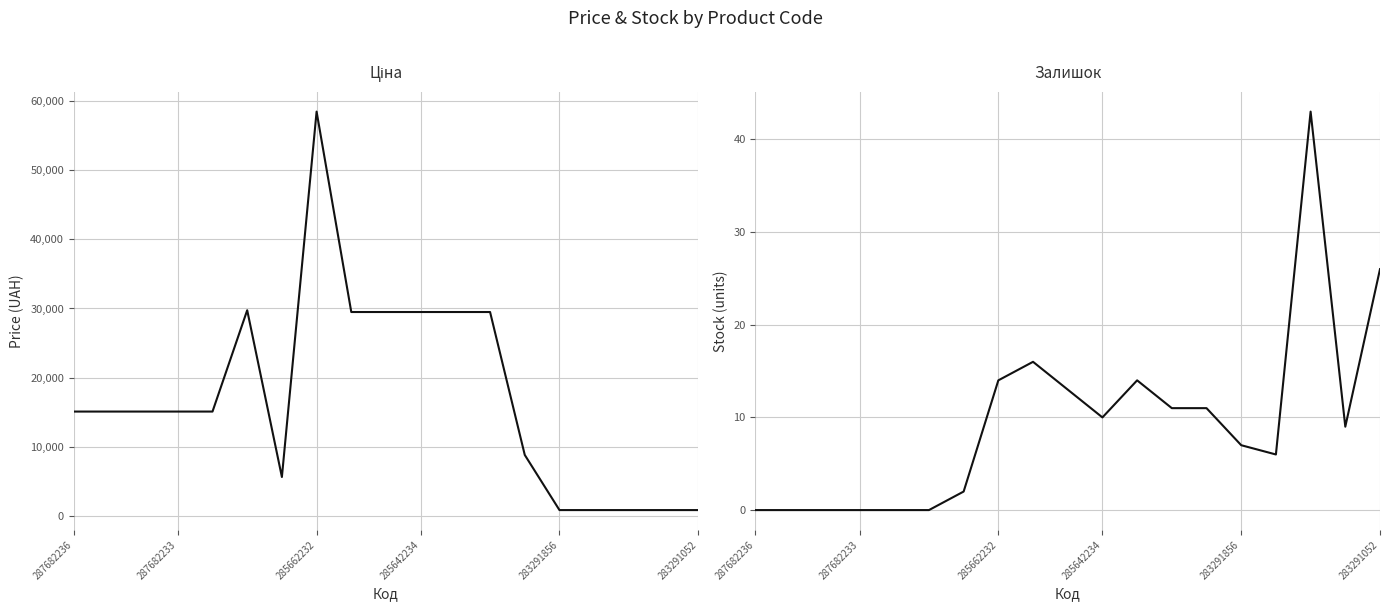

What is the greatest value displayed?

58426.5